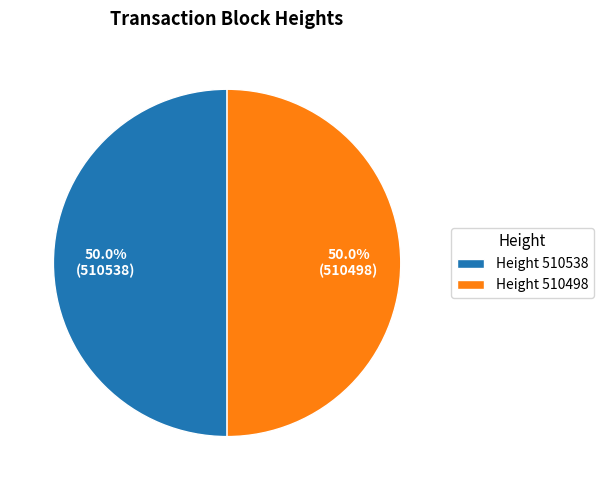

Approximately how many times larger is the value at Height 510498 compared to Height 510538?

1.0